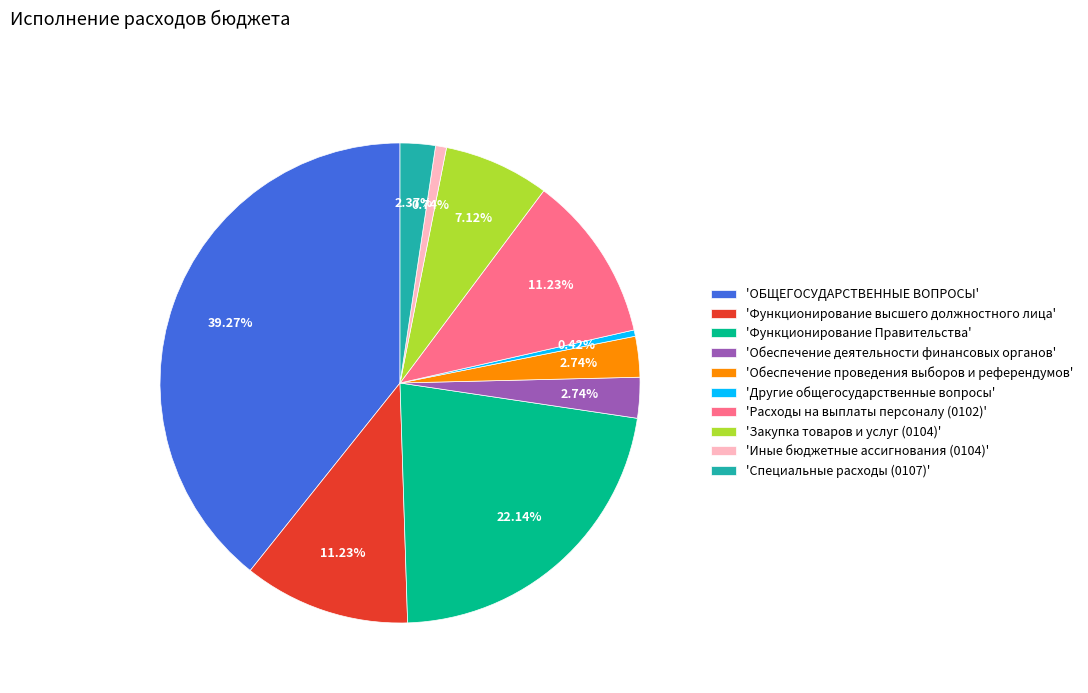

Between 'Функционирование Правительства' and 'ОБЩЕГОСУДАРСТВЕННЫЕ ВОПРОСЫ', which is larger?

'ОБЩЕГОСУДАРСТВЕННЫЕ ВОПРОСЫ'